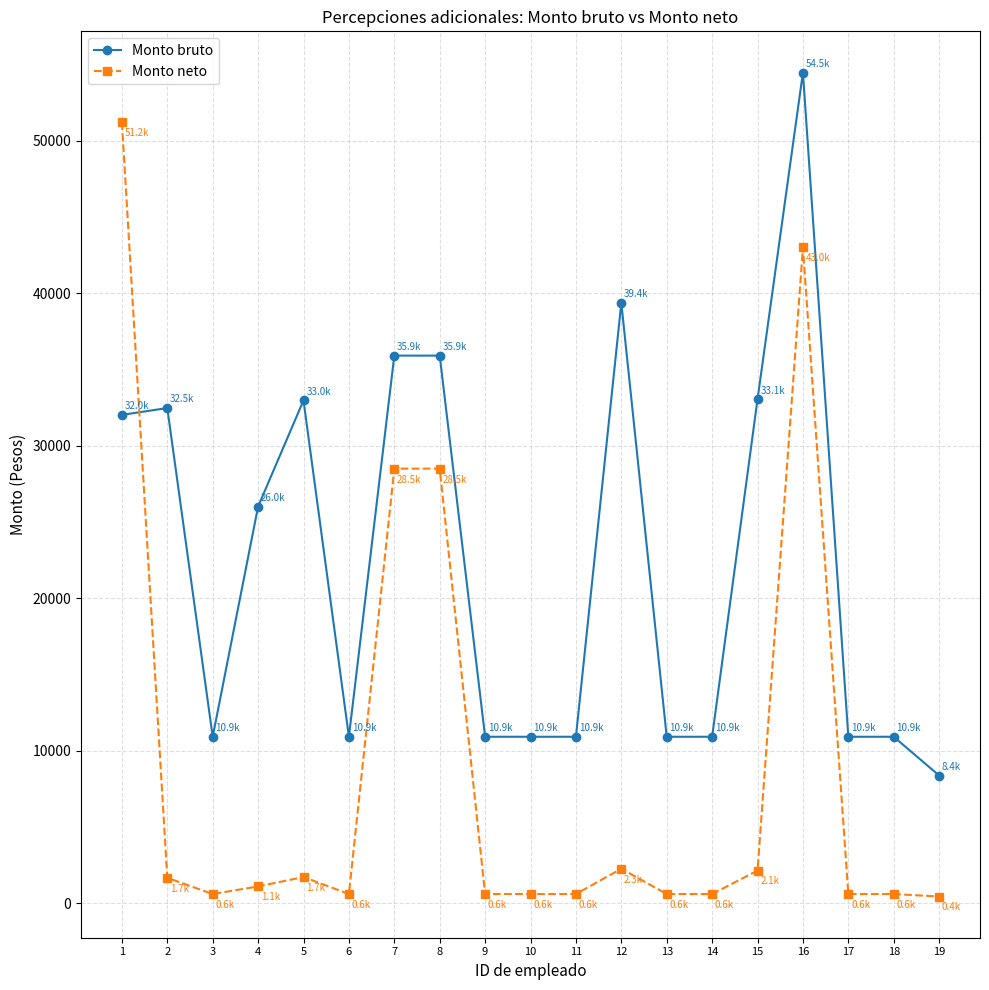

What is the greatest value displayed?

54481.2